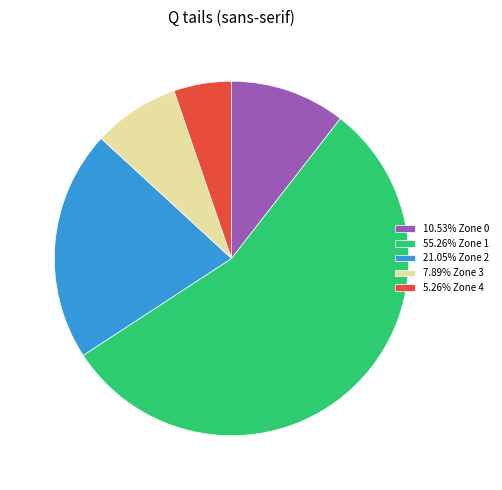

How many slices are in this pie chart?

5